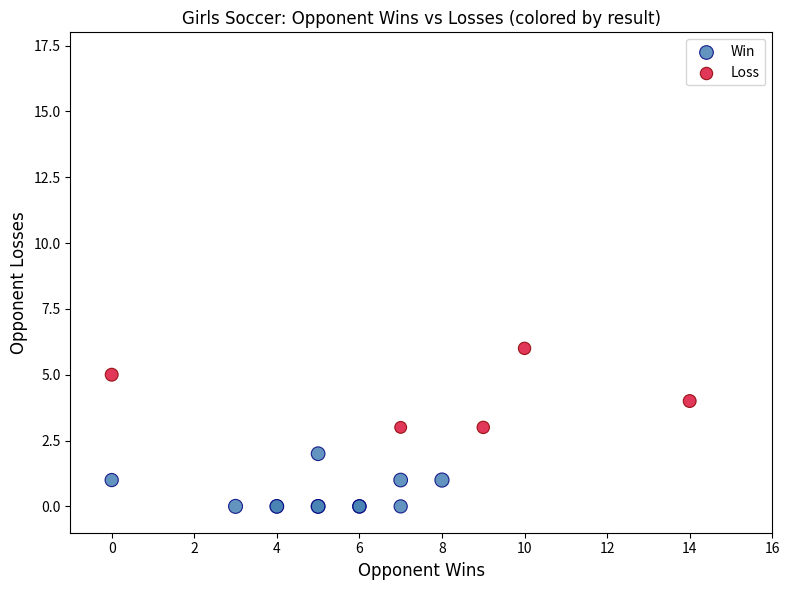

Which series has the largest Y range (max minus min)?

Loss